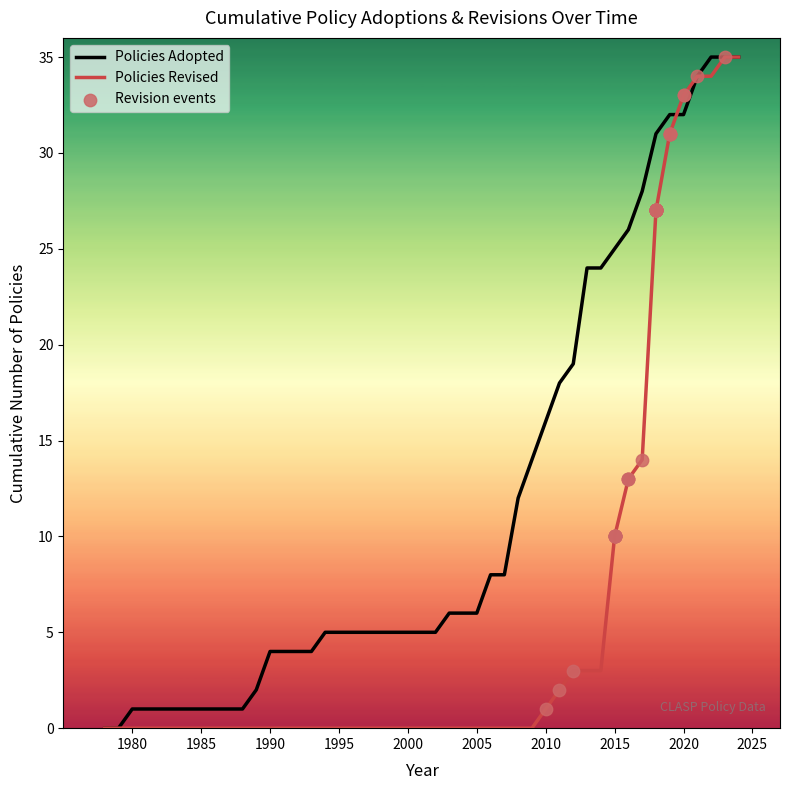

Which series has the largest total across all categories?

Policies Adopted